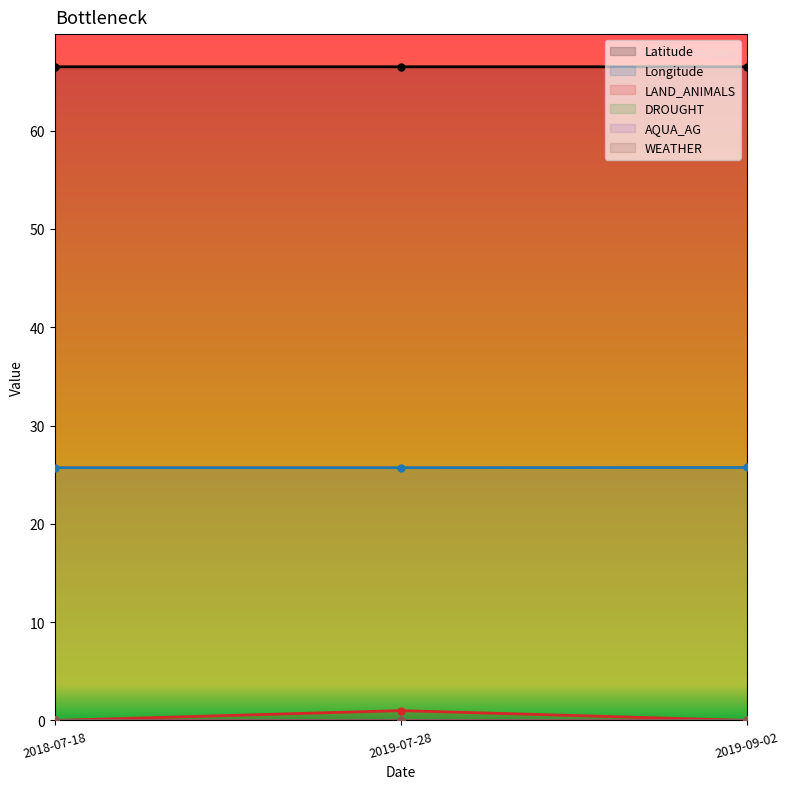

Reading left to right, transcribe all the data shown in this chart.

Latitude: 2018-07-18=66.5	2019-07-28=66.5	2019-09-02=66.5
Longitude: 2018-07-18=25.7	2019-07-28=25.7	2019-09-02=25.7
LAND_ANIMALS: 2018-07-18=0.0	2019-07-28=1.0	2019-09-02=0.0